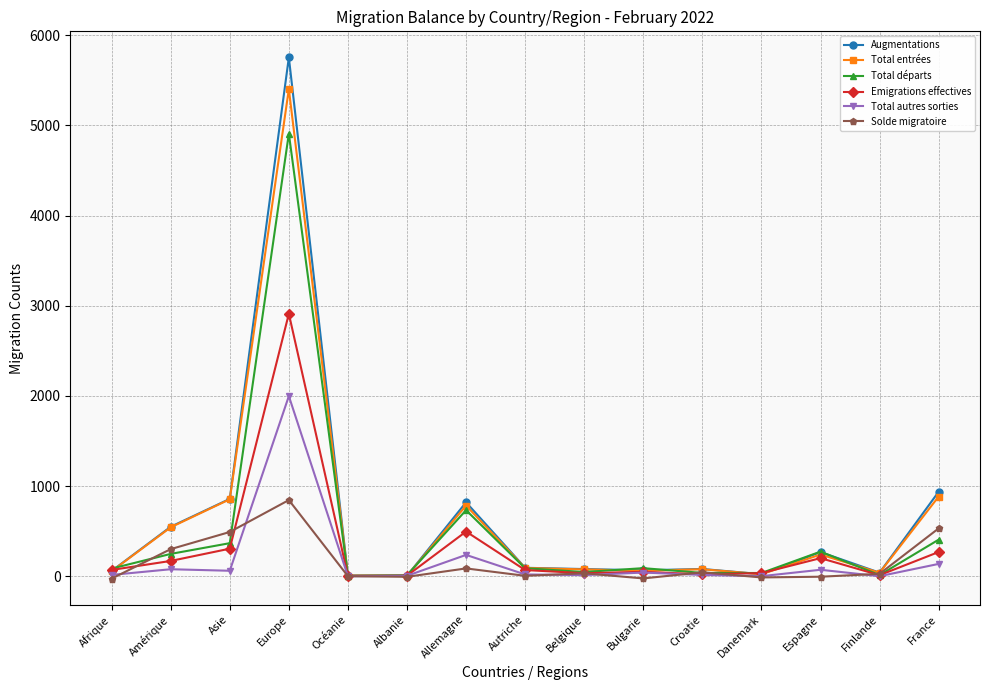

What are all the series names shown in the legend?

Augmentations, Total entrées, Total départs, Emigrations effectives, Total autres sorties, Solde migratoire